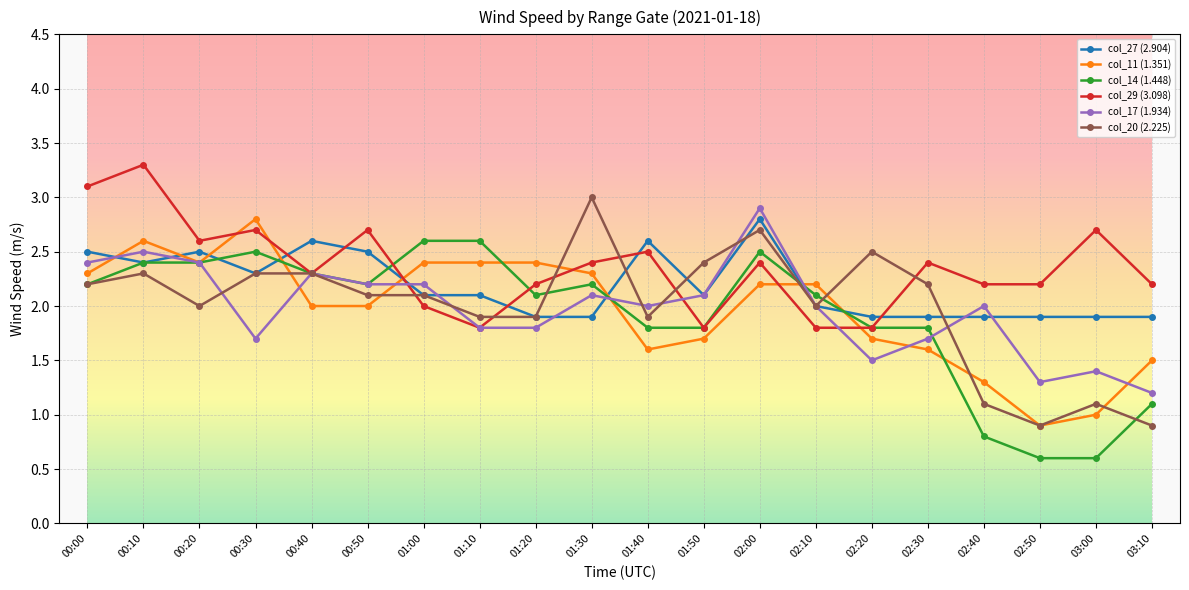

Which series has the largest total across all categories?

col_29 (3.098)